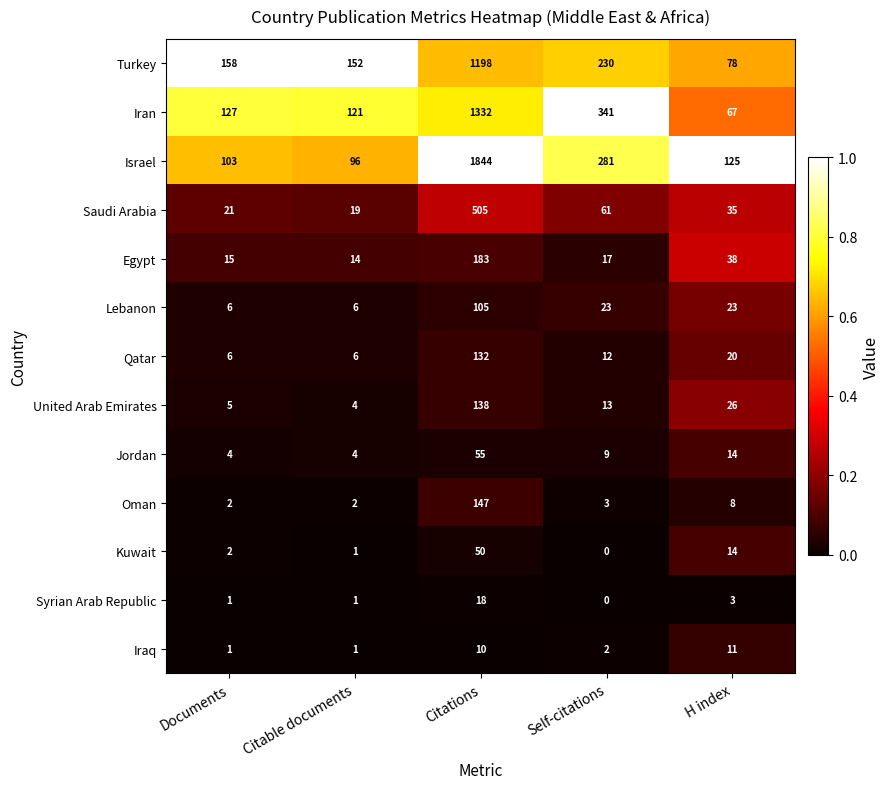

True or false: Saudi Arabia has a value of 35 at H index.

True